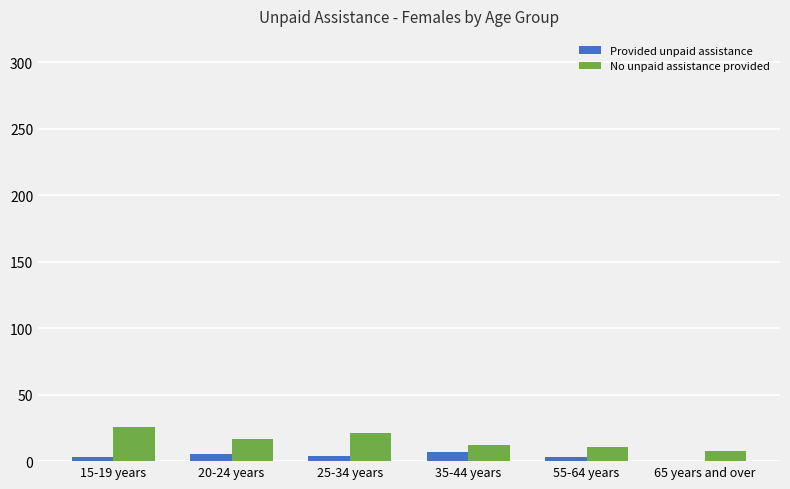

What is the total value across all series at 65 years and over?

8